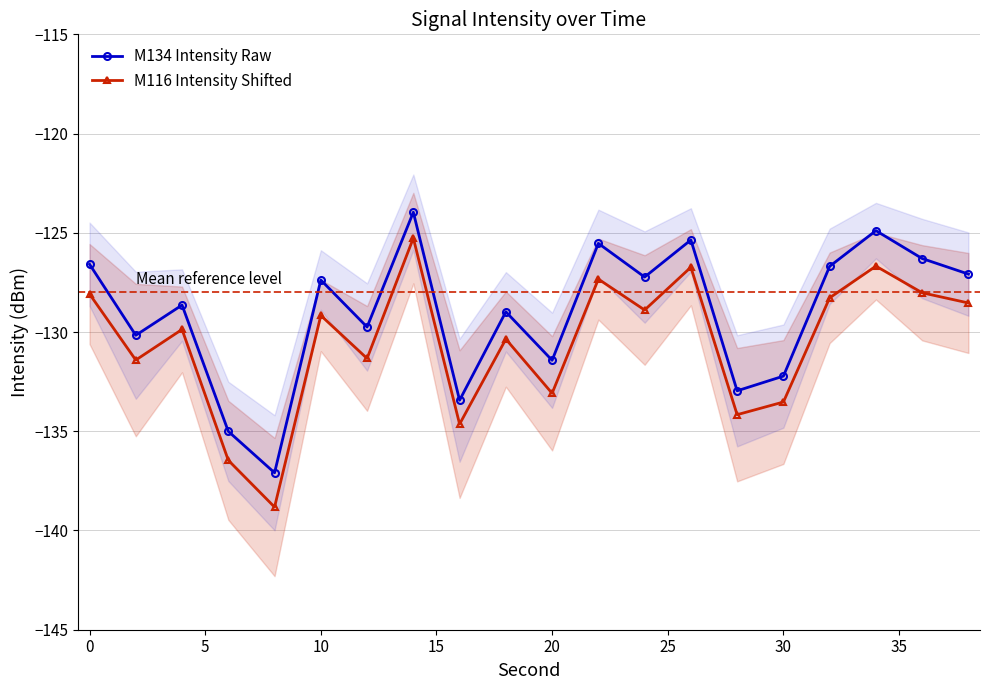

True or false: M116 Intensity Shifted has more than 2 points higher than both neighbors.

True